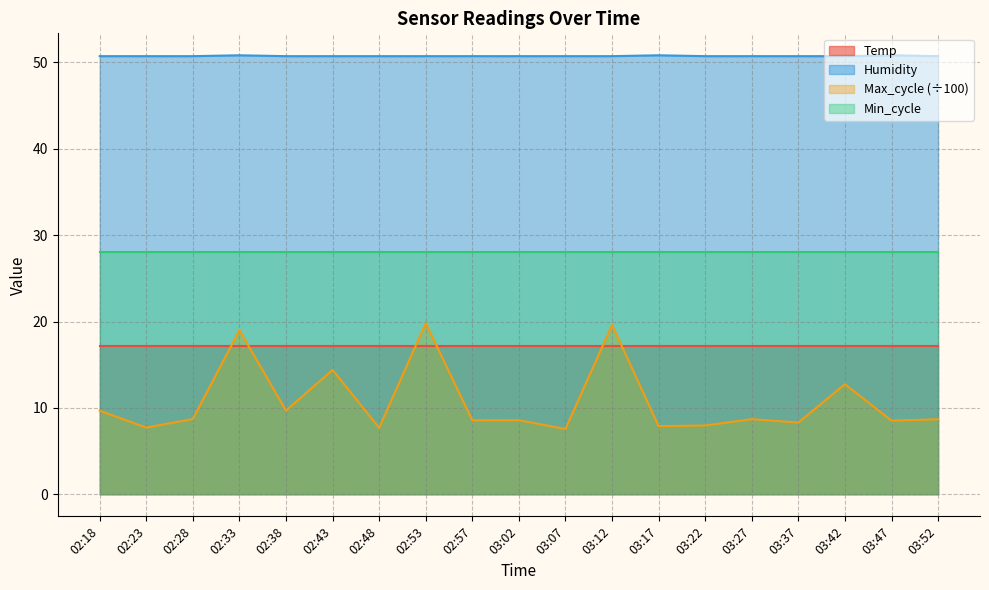

True or false: Temp and Humidity cross at least once.

False